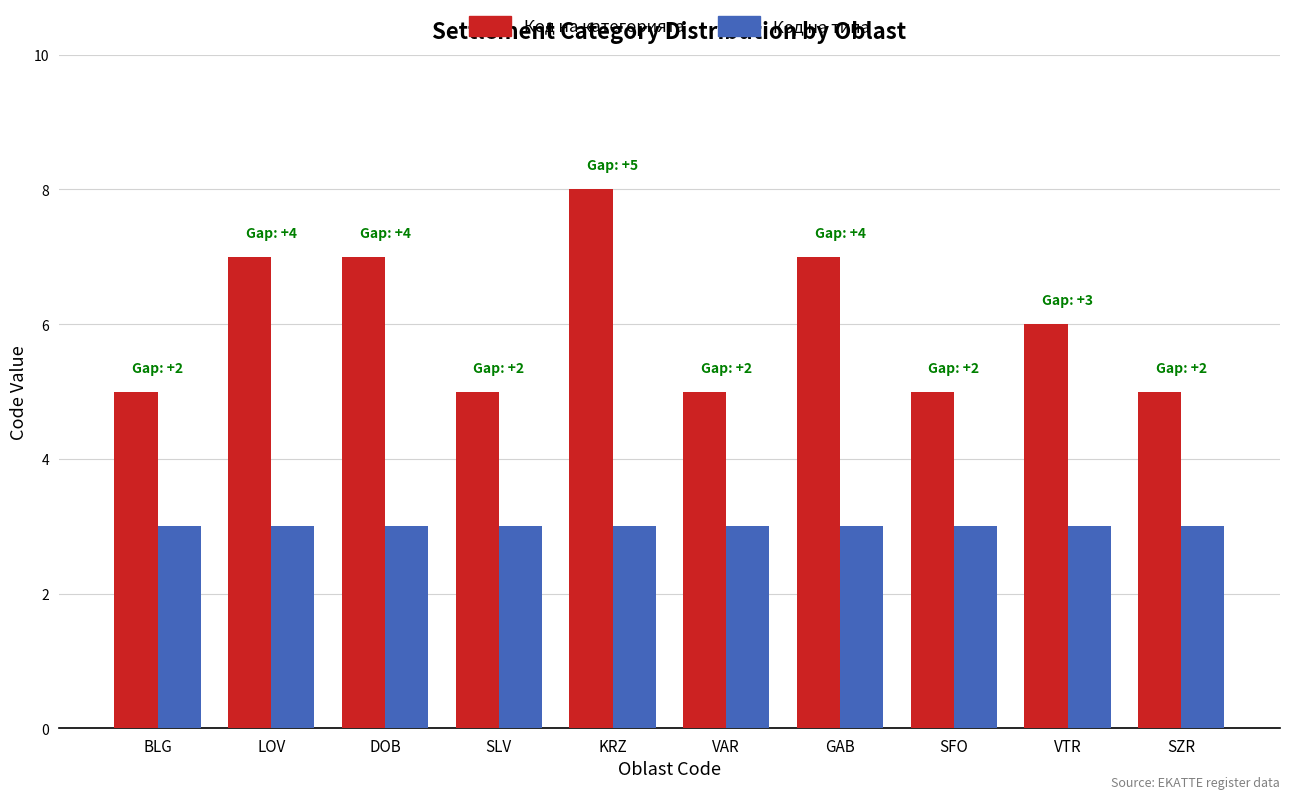

Between SFO and VTR, which series saw the biggest shift?

Код на категорията